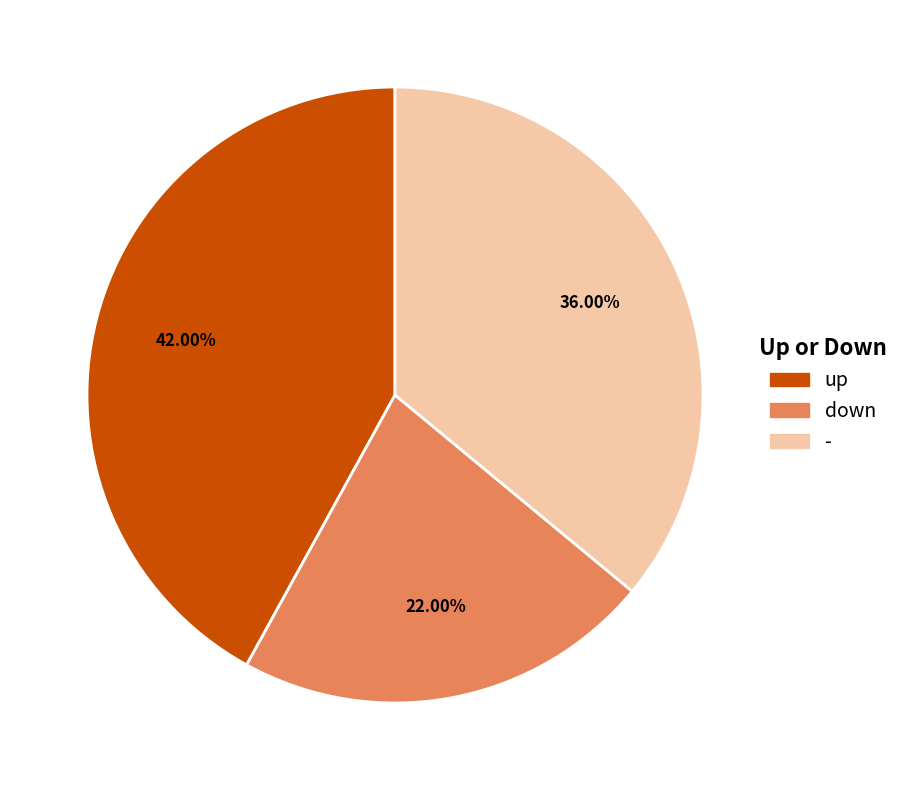

What is the ratio of the value at - to the value at down?

1.6